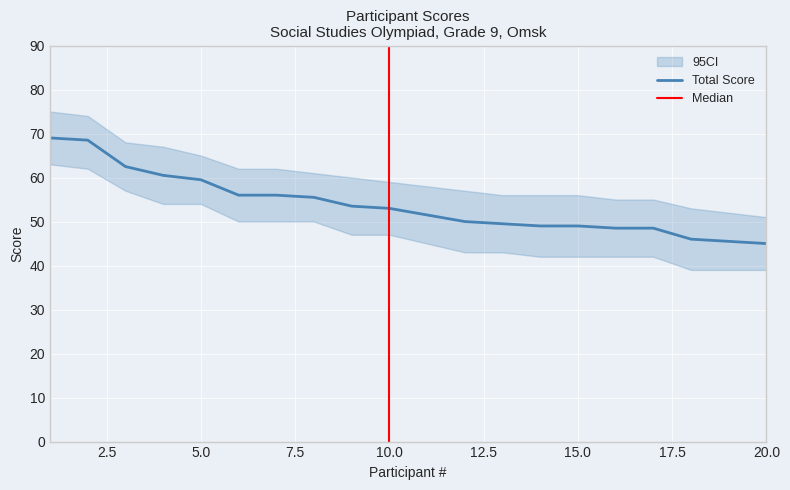

The Total Score series shows 23.1 at 20.0. True or false?

False